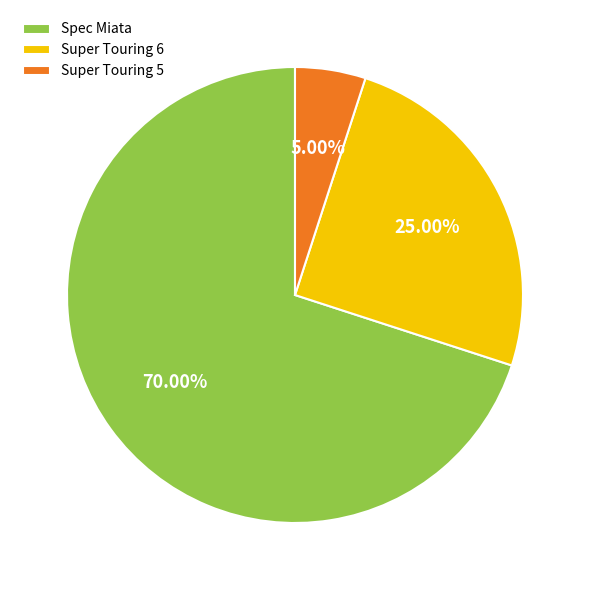

What percentage do Super Touring 5 and Super Touring 6 together represent?

30.0%